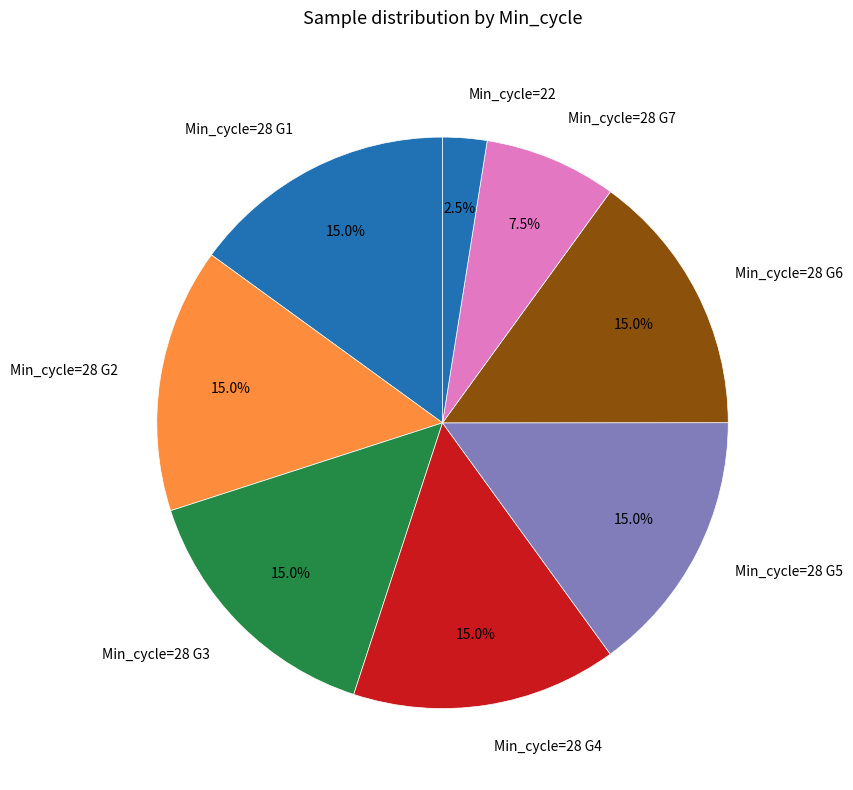

Which slice is the smallest?

Min_cycle=22